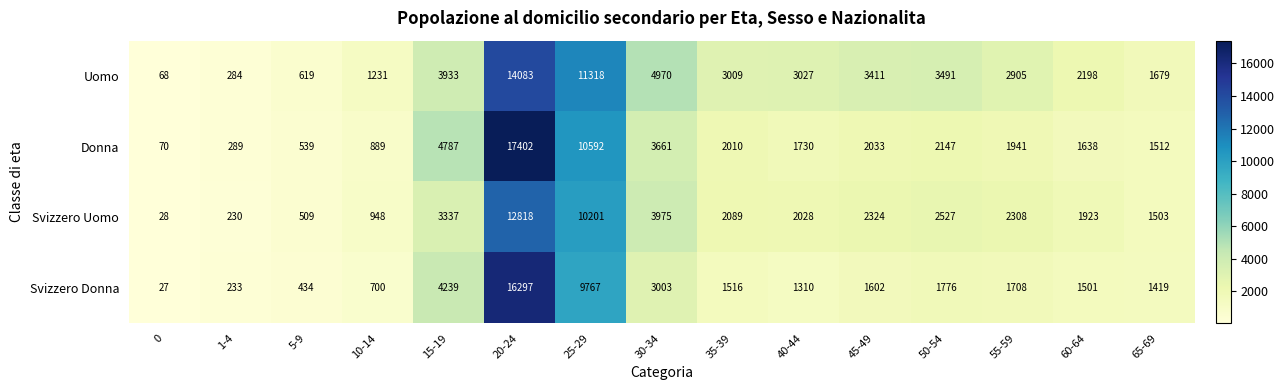

Which series changed the most between 25-29 and 40-44?

Donna